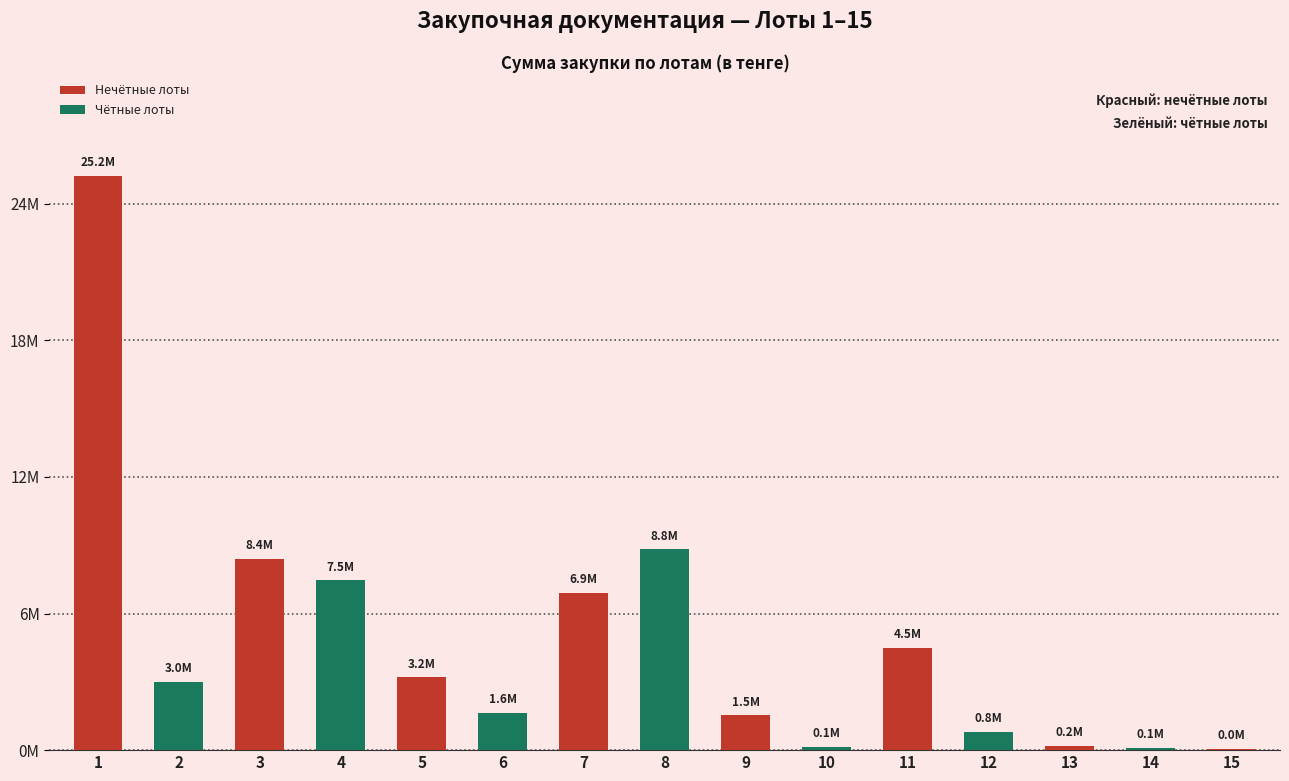

Reading right to left, extract all data points from this chart.

15=35000	14=105000	13=175000	12=780000	11=4500000	10=144000	9=1525920	8=8814600	7=6903000	6=1636800	5=3192000	4=7450000	3=8400000	2=3000000	1=25200000